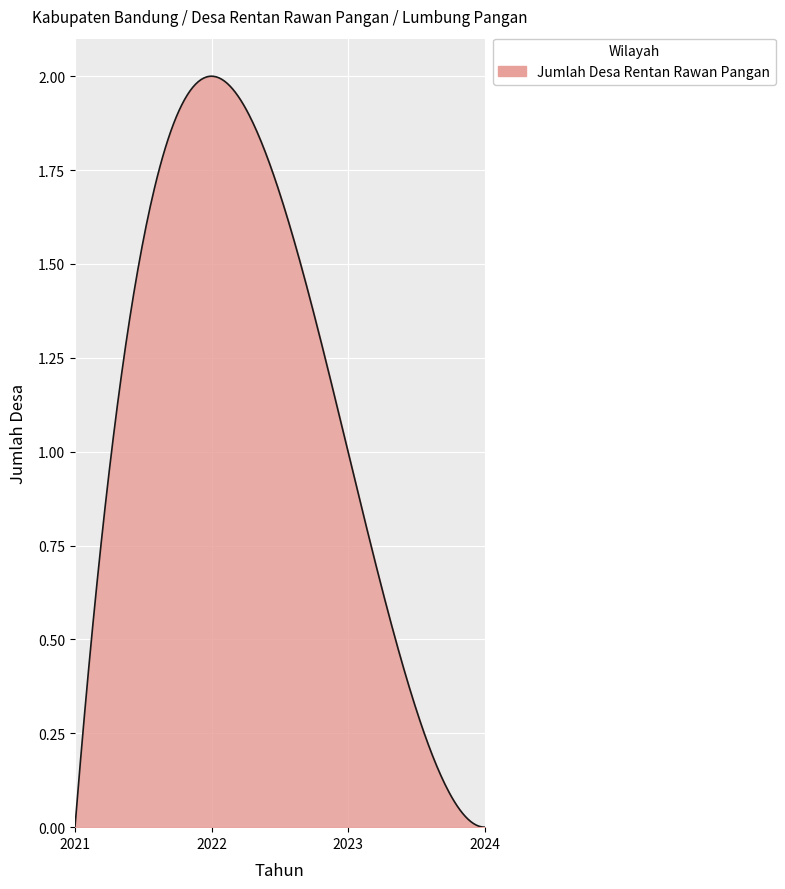

How many lines are shown in the chart?

1